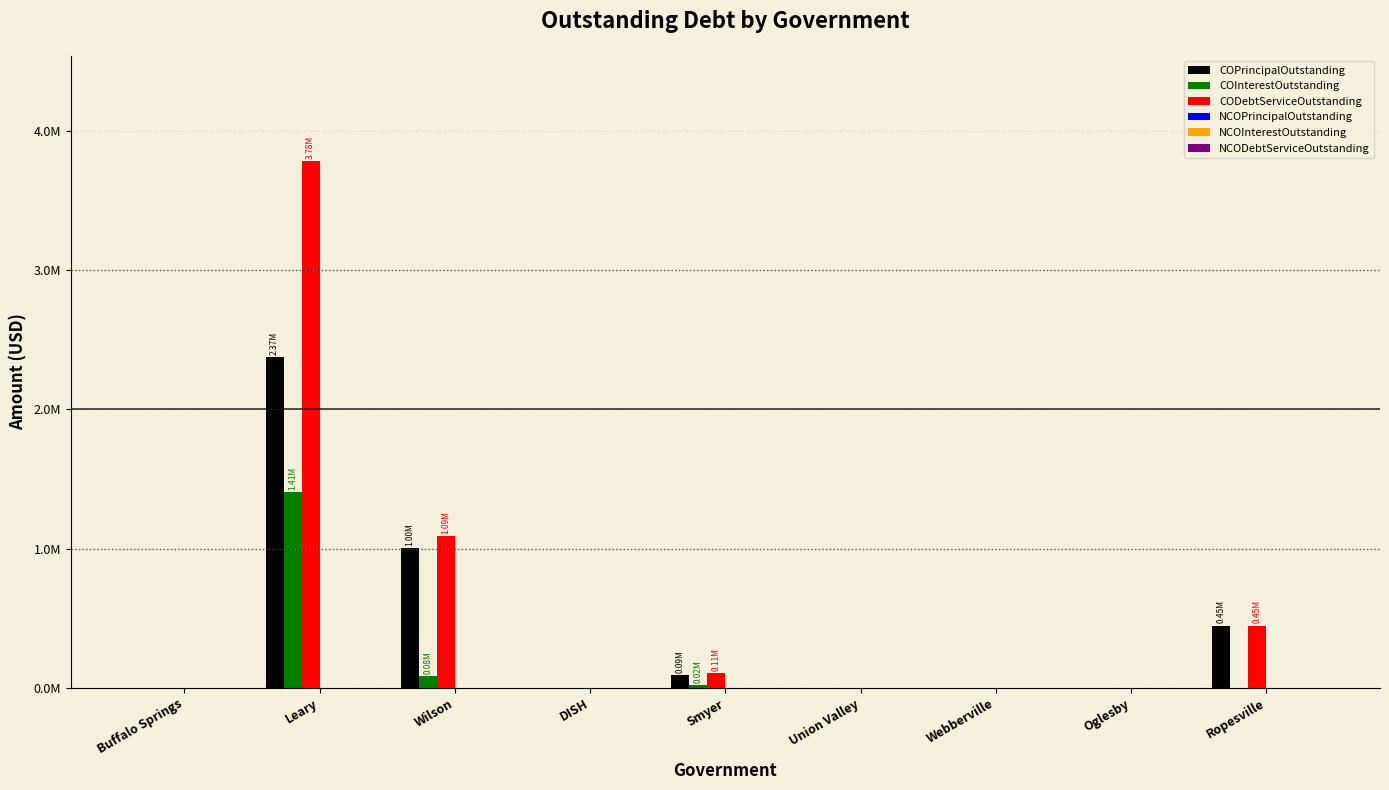

What value does the CODebtServiceOutstanding series have at Ropesville?

448000.0